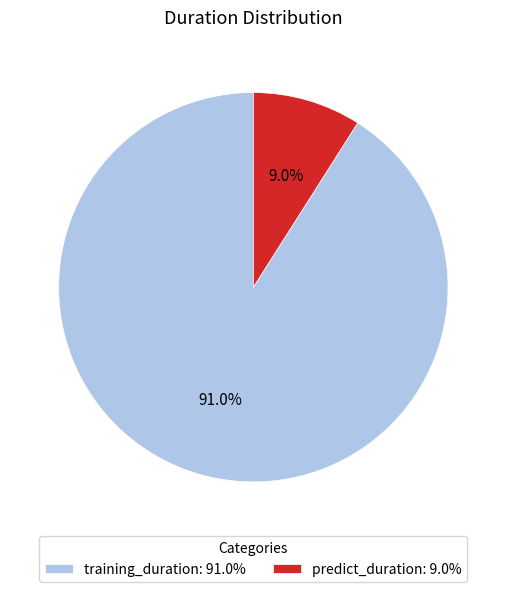

How many segments does this pie chart have?

2